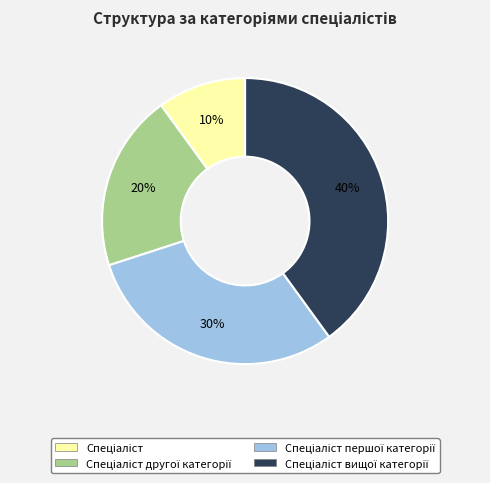

To the nearest percent, what is the average slice percentage?

25%